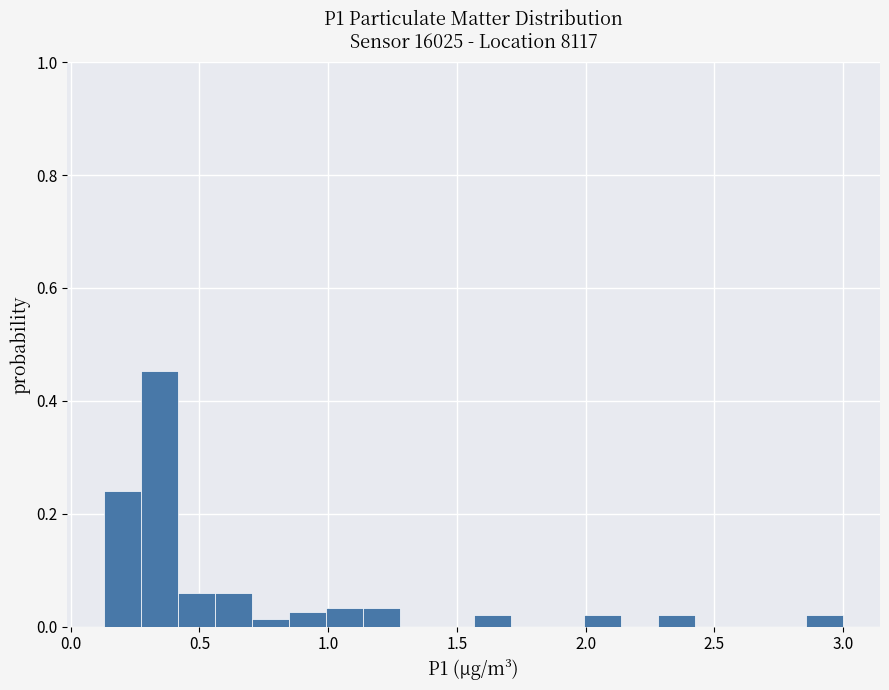

Read against the x-axis, roughly where is the centre of the tallest bar?

0.35